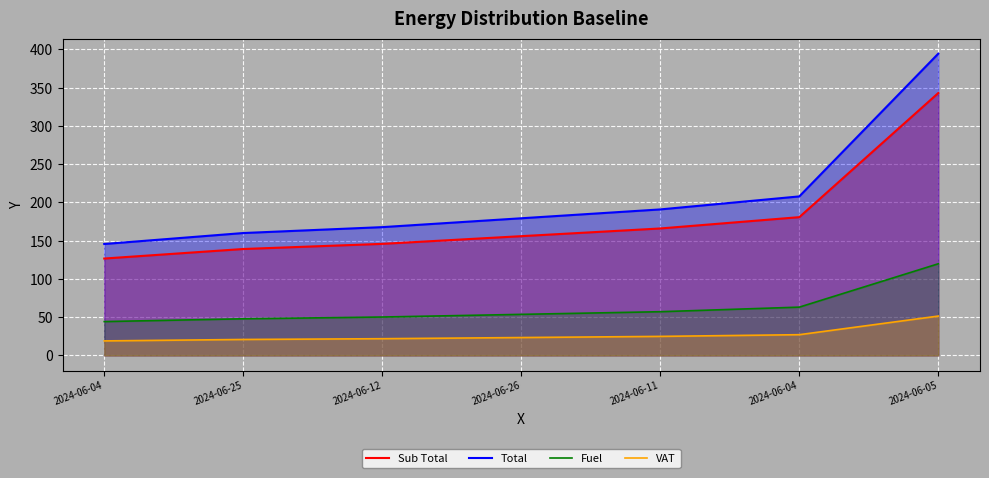

What is the approximate value of Total at 2024-06-04?

207.9